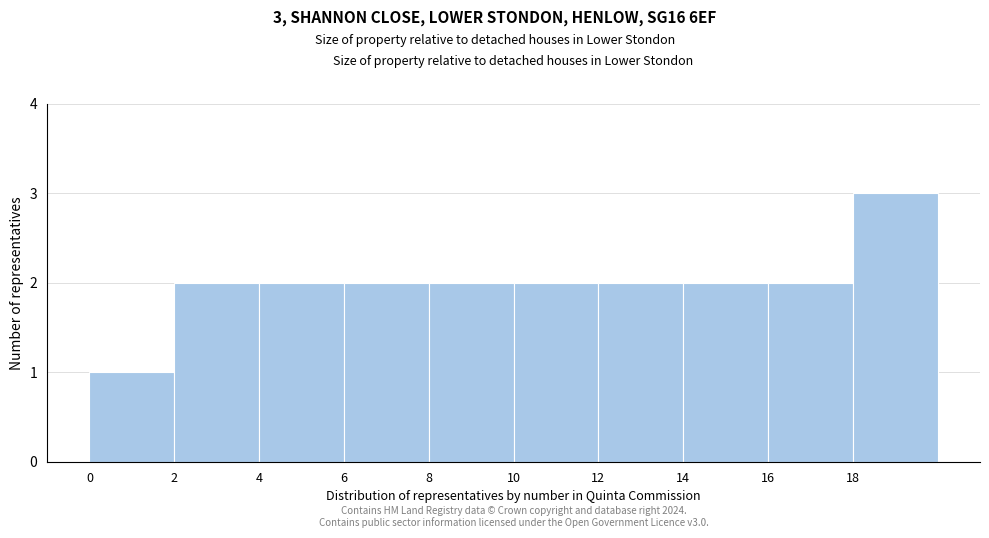

Which range on the x-axis has the tallest bar?

18 to 20